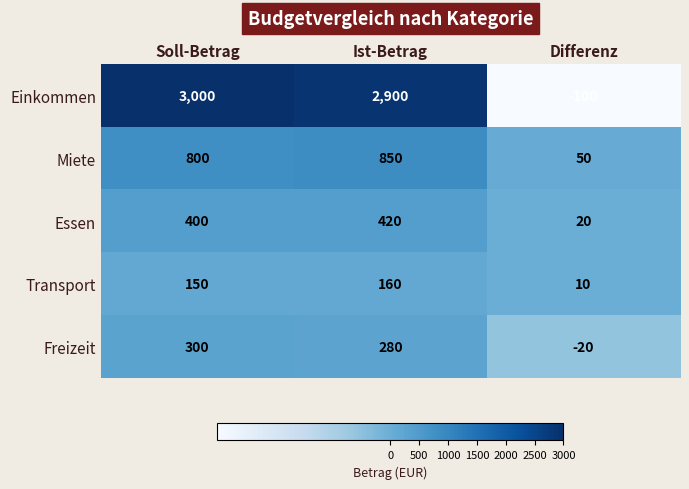

What is the difference between the highest and lowest values at Differenz?

150